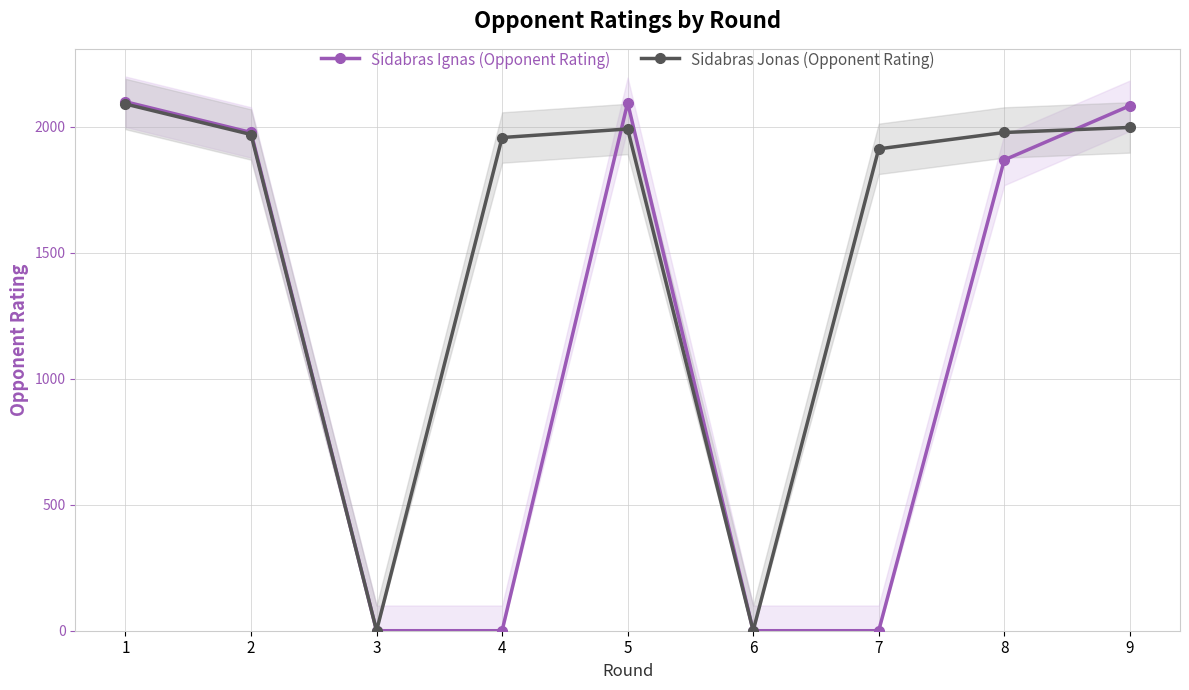

What are all the series names shown in the legend?

Sidabras Ignas (Opponent Rating), Sidabras Jonas (Opponent Rating)